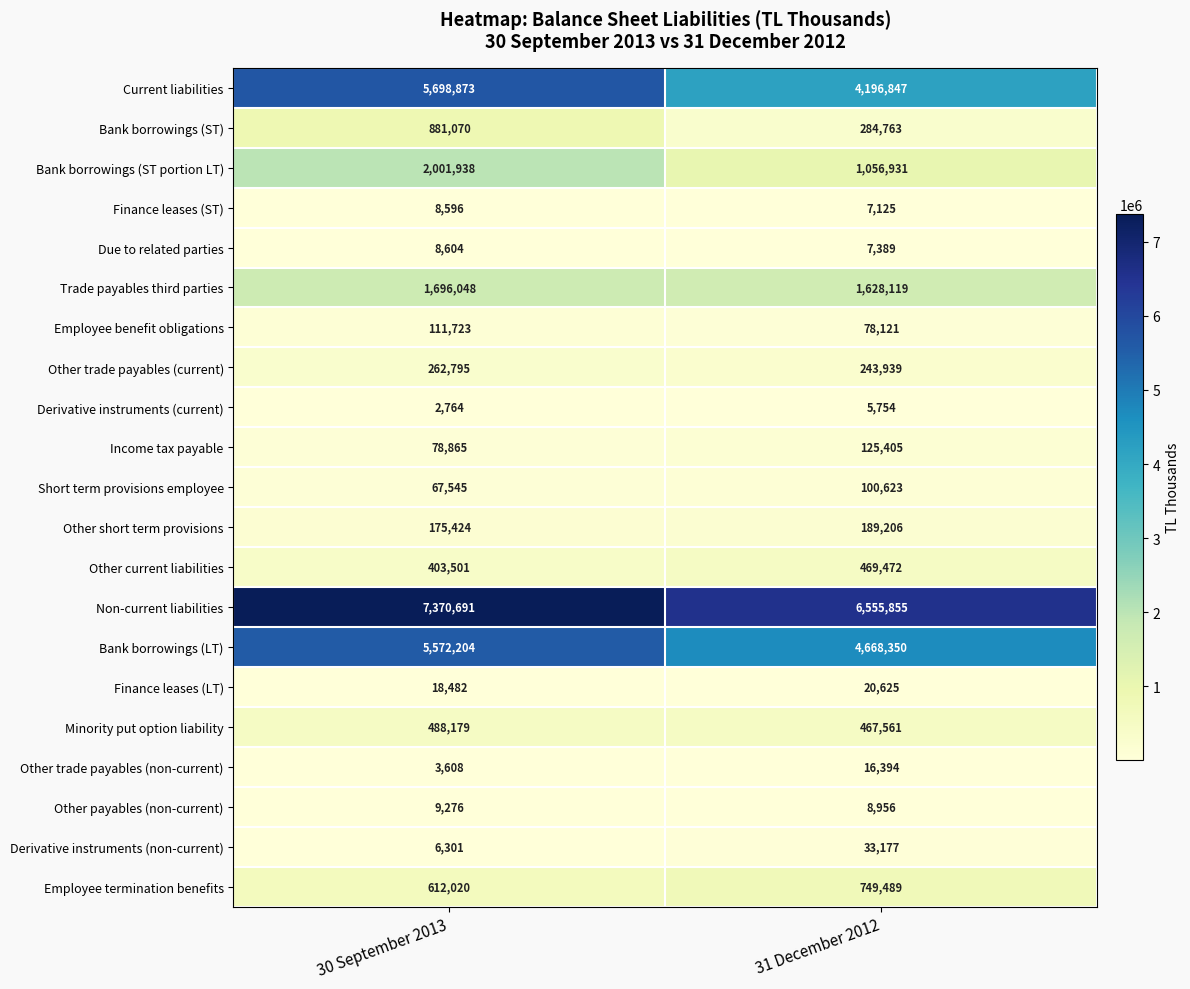

At which label is Finance leases (ST) closest to 7860?

31 December 2012